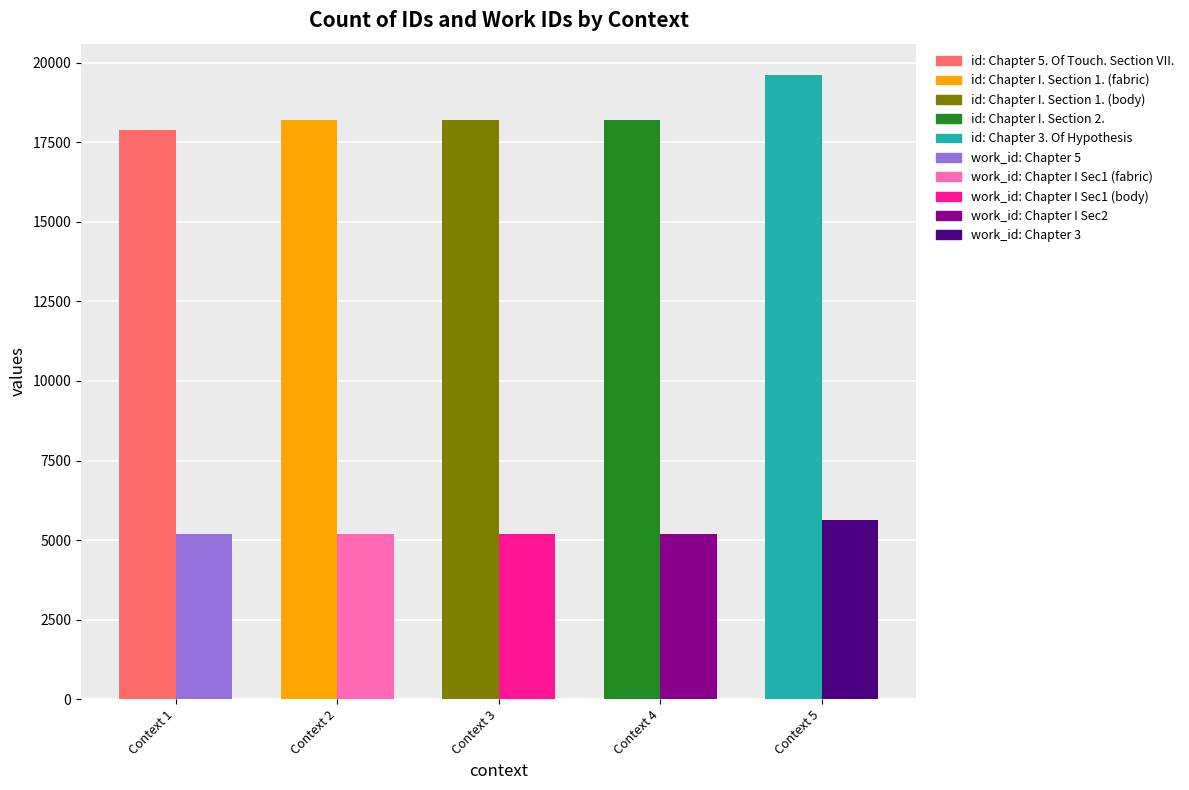

True or false: work_id has a value of 2431 at Chapter I. Section 1. (body).

False